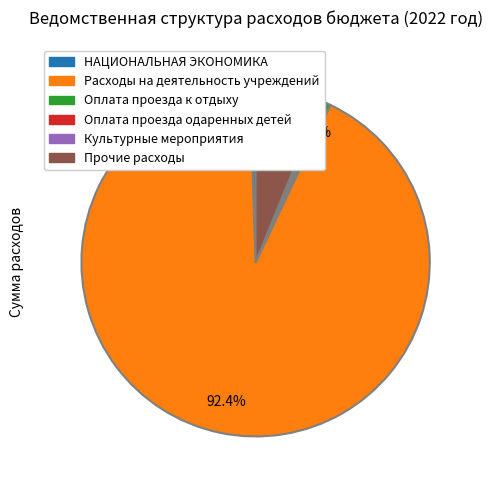

Is there any slice that represents more than half of the pie?

Yes